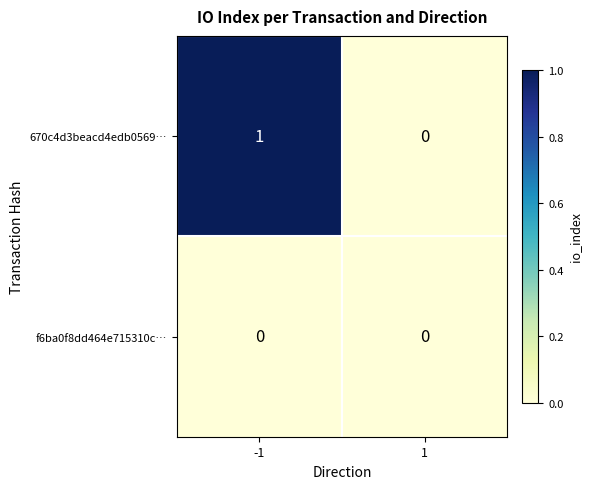

What is the total value across all series at -1?

1